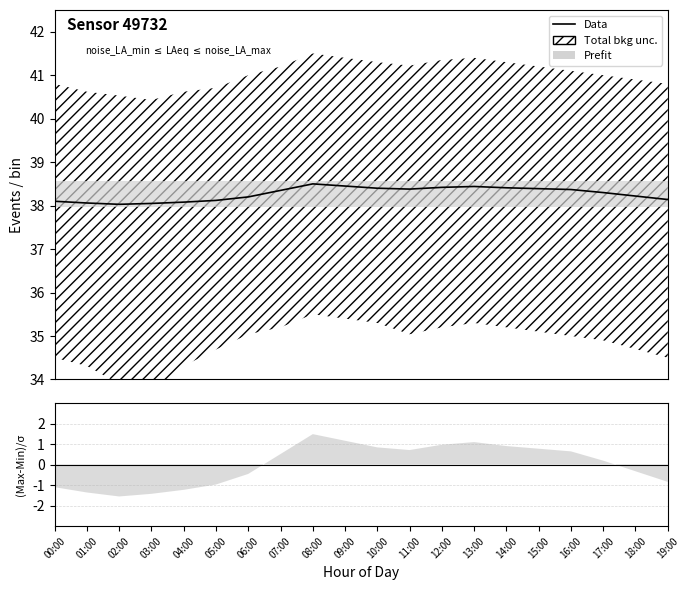

The chart shows a value of 16.5 at 05:00. True or false?

False